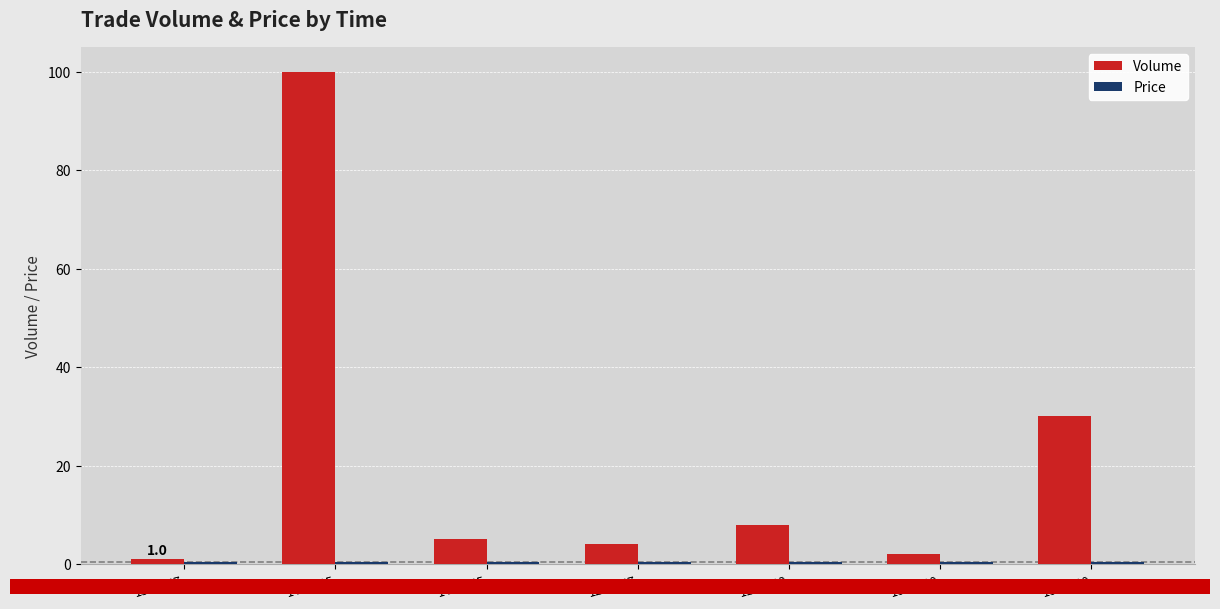

Which series has the largest range (max minus min)?

Volume